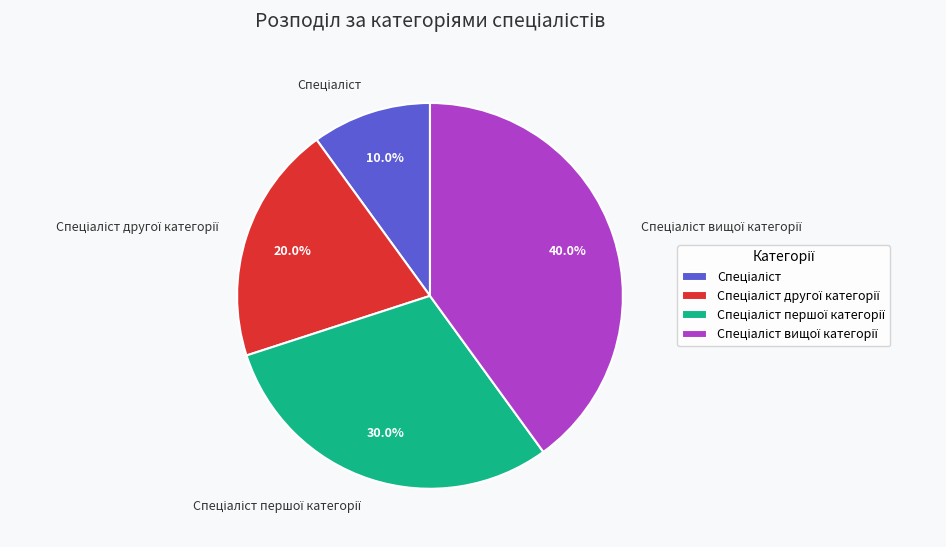

Is there a majority slice in this chart?

No